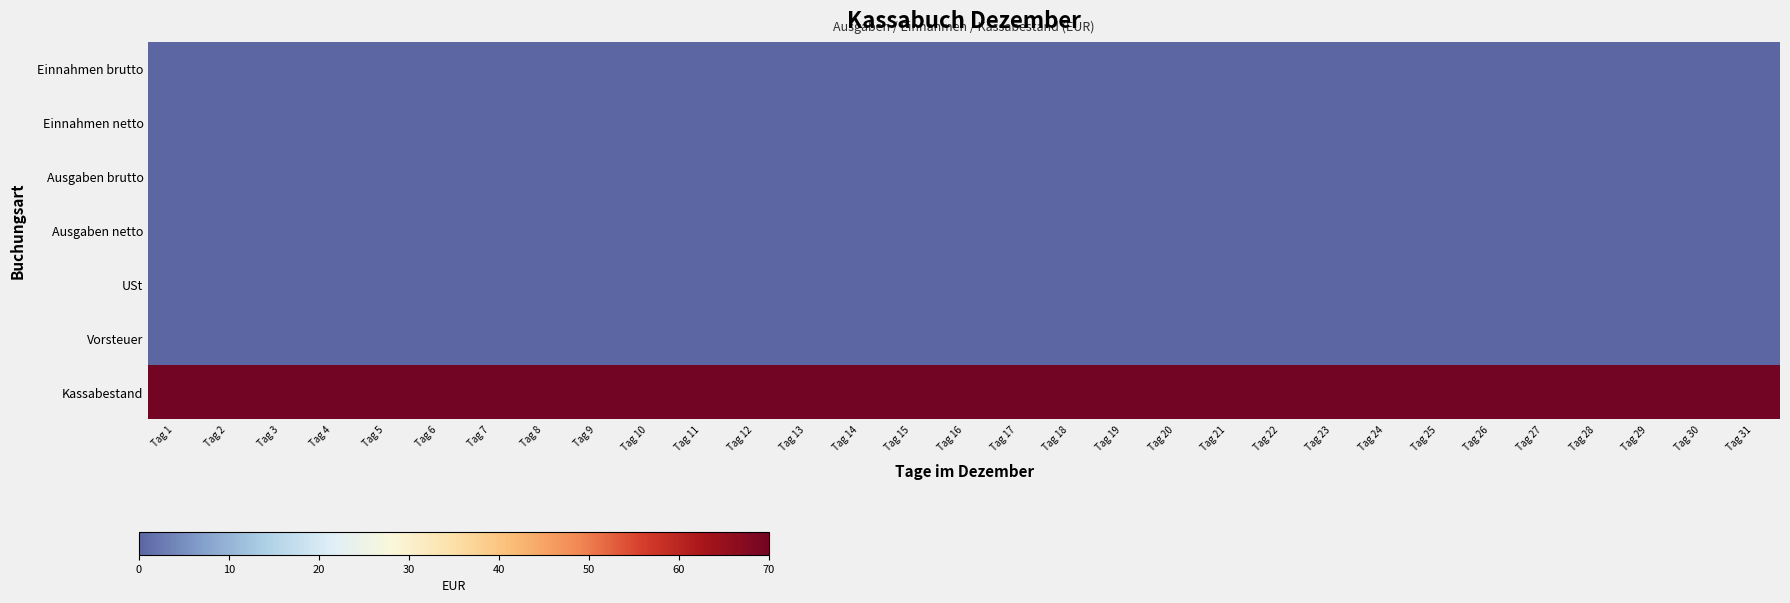

Which series has the largest total across all categories?

Kassabestand